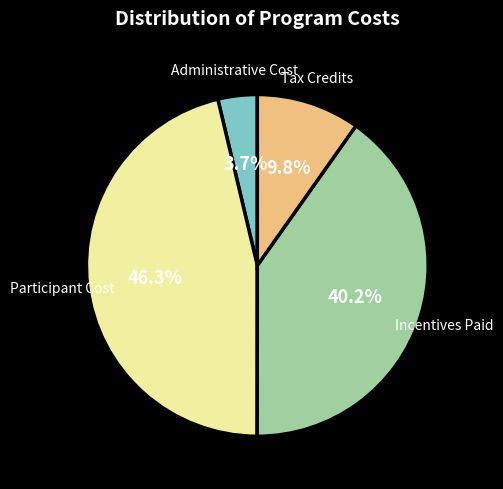

How many segments does this pie chart have?

4